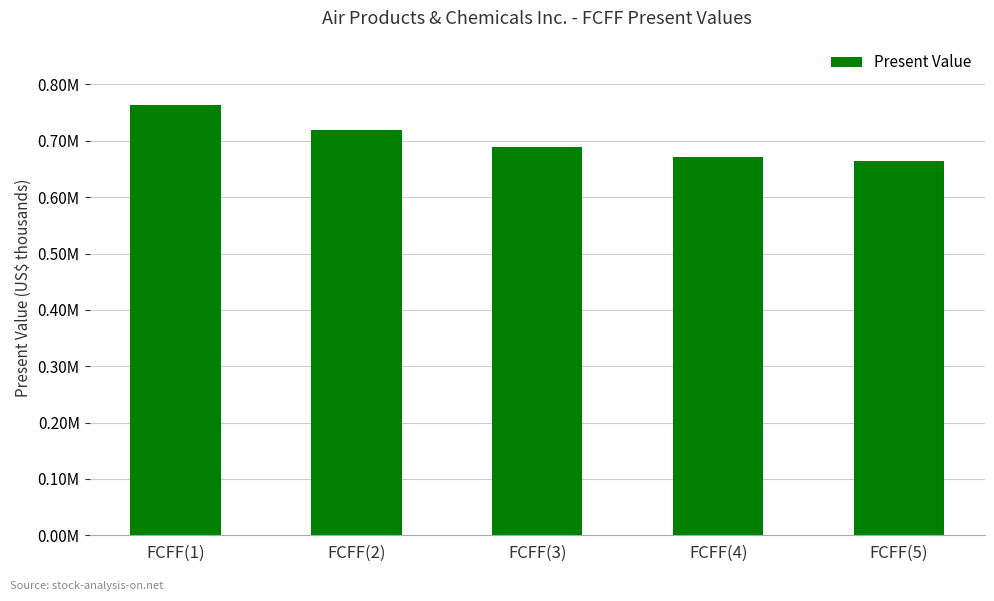

The value at FCFF(5) is 163653. True or false?

False